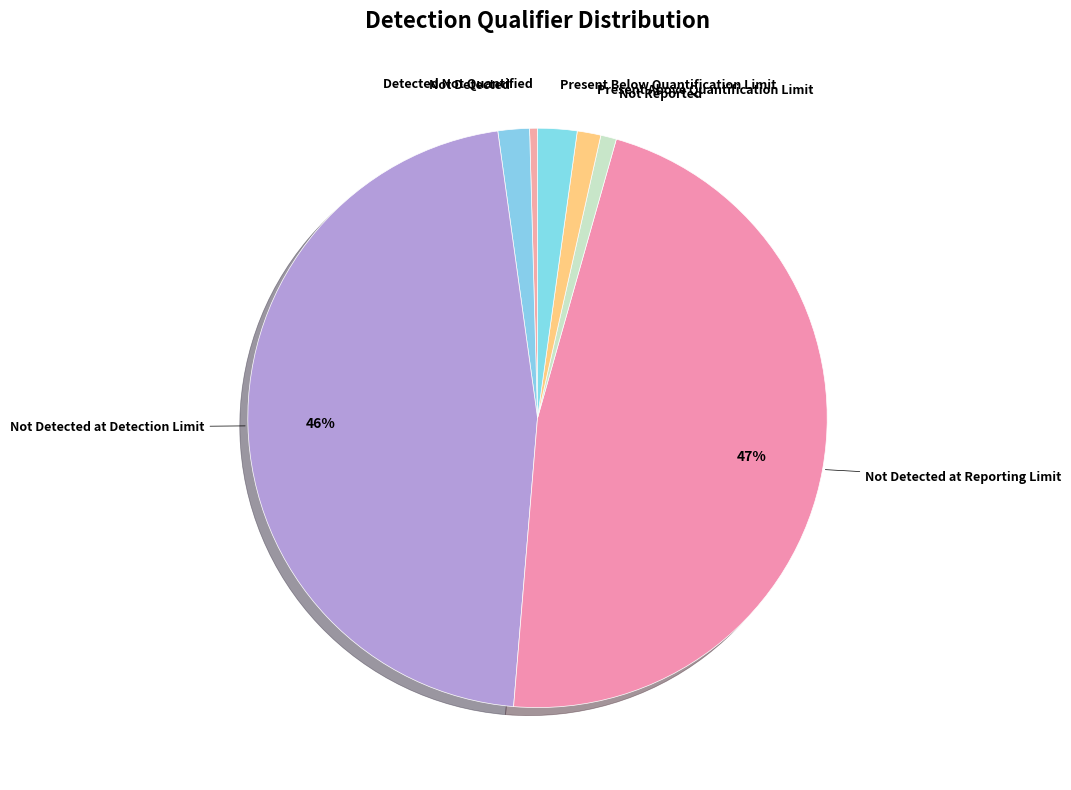

How many slices are in this pie chart?

7